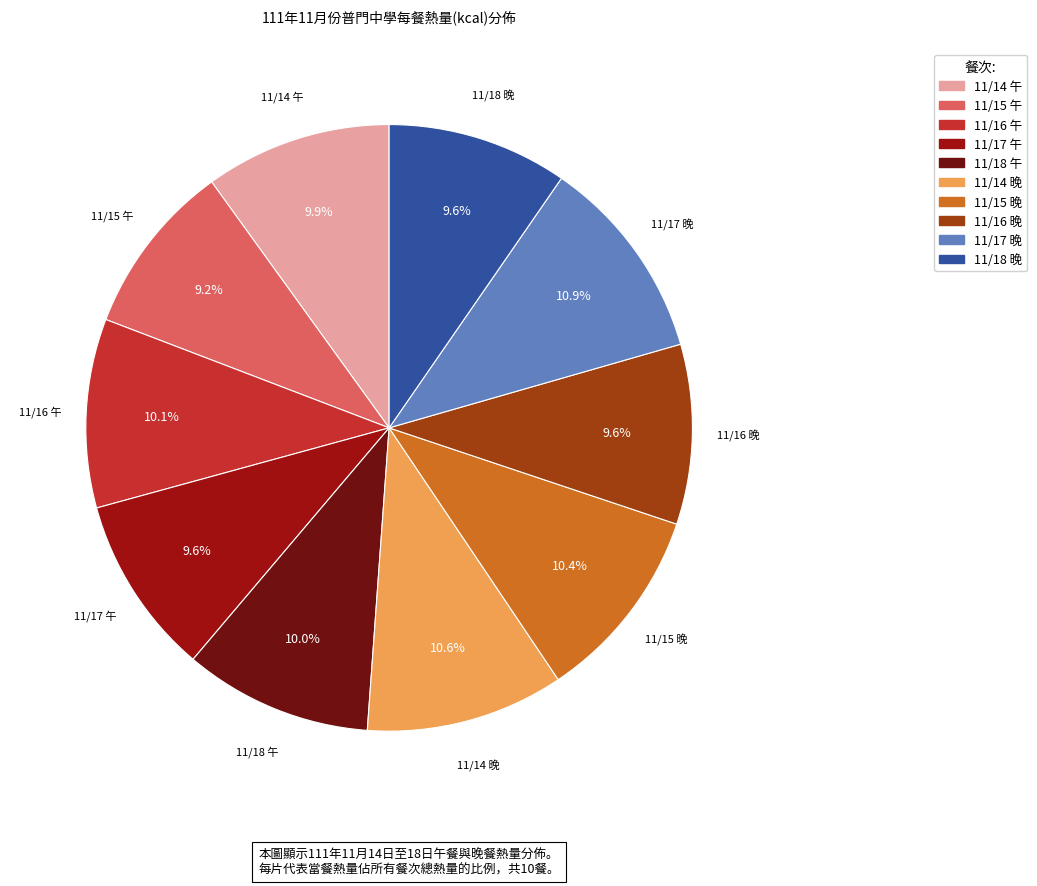

Count the number of slices in the pie.

10